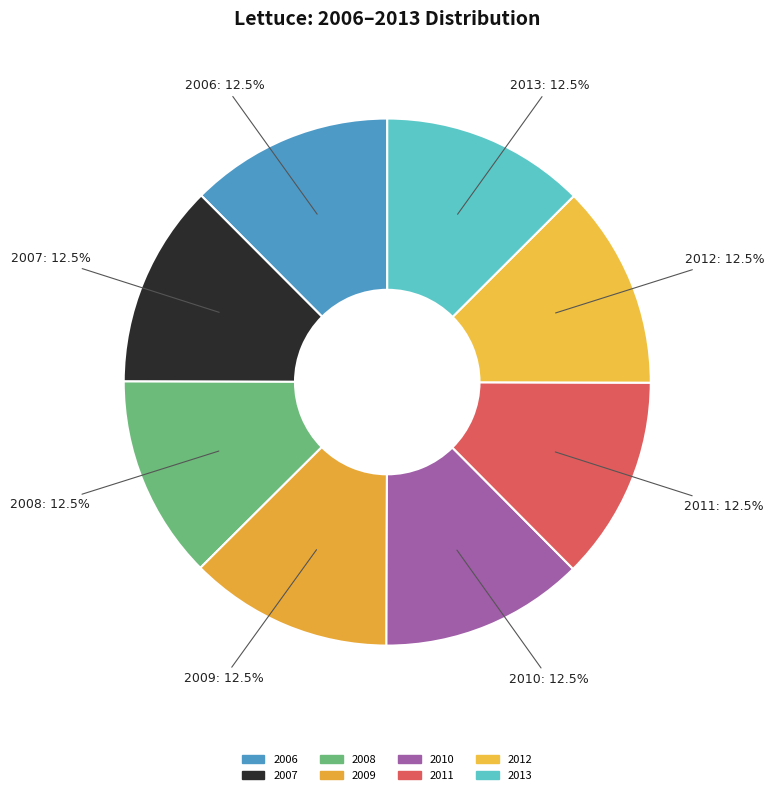

Is 2011 the majority of the pie?

No